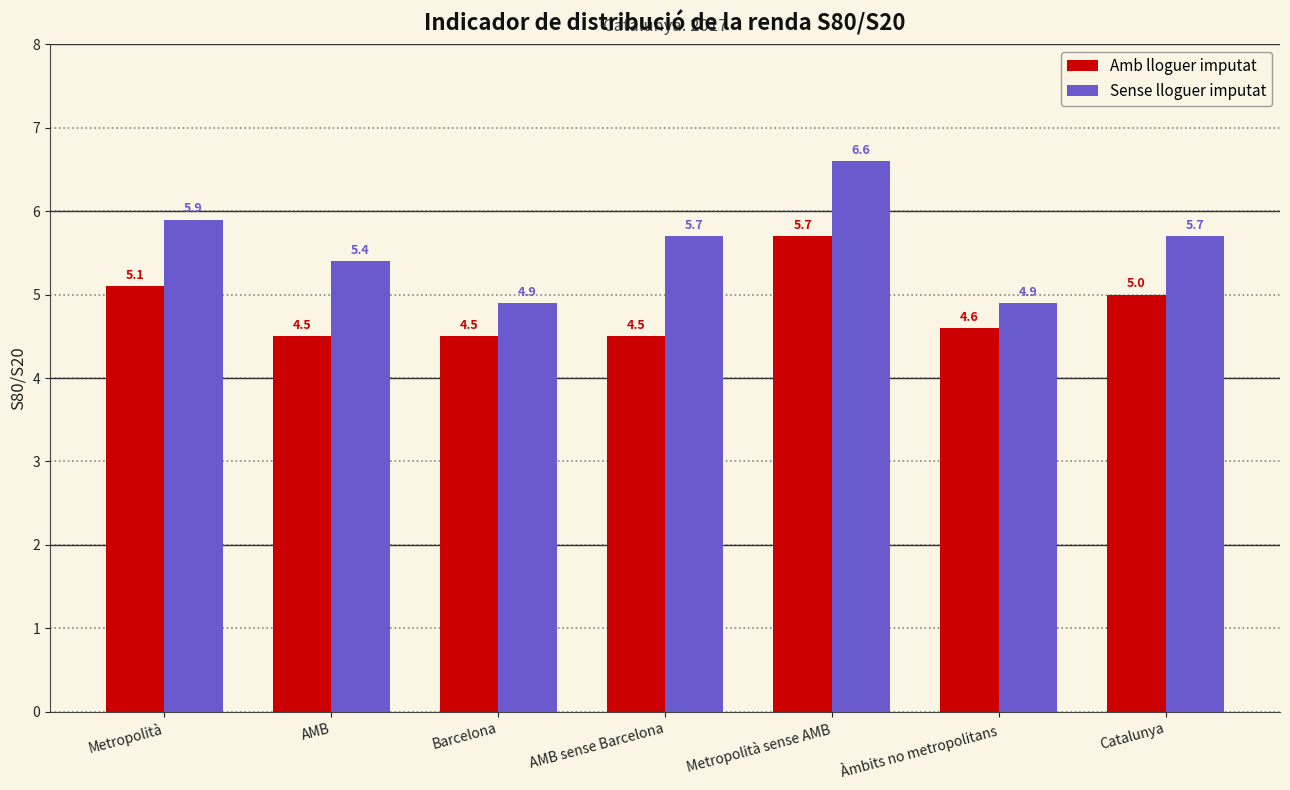

What is the minimum value shown in the chart?

4.5